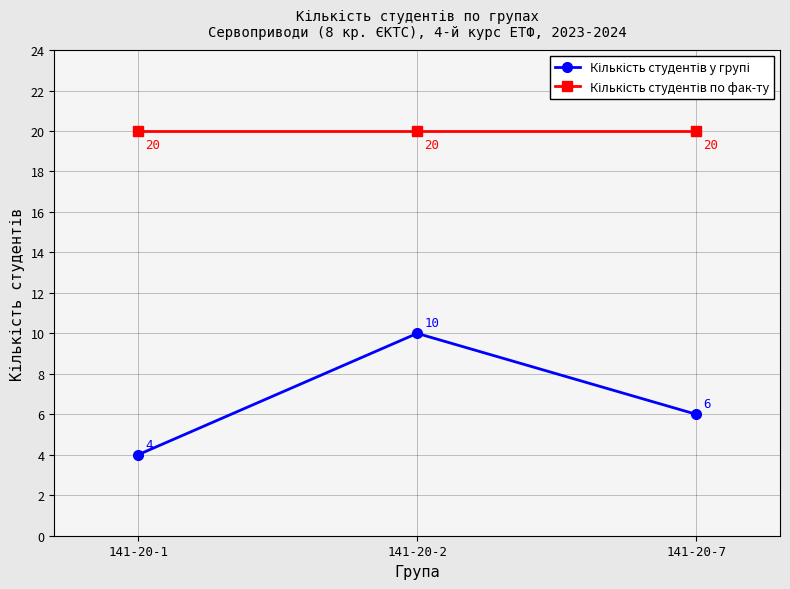

What is the difference between the highest and lowest values at 141-20-2?

10